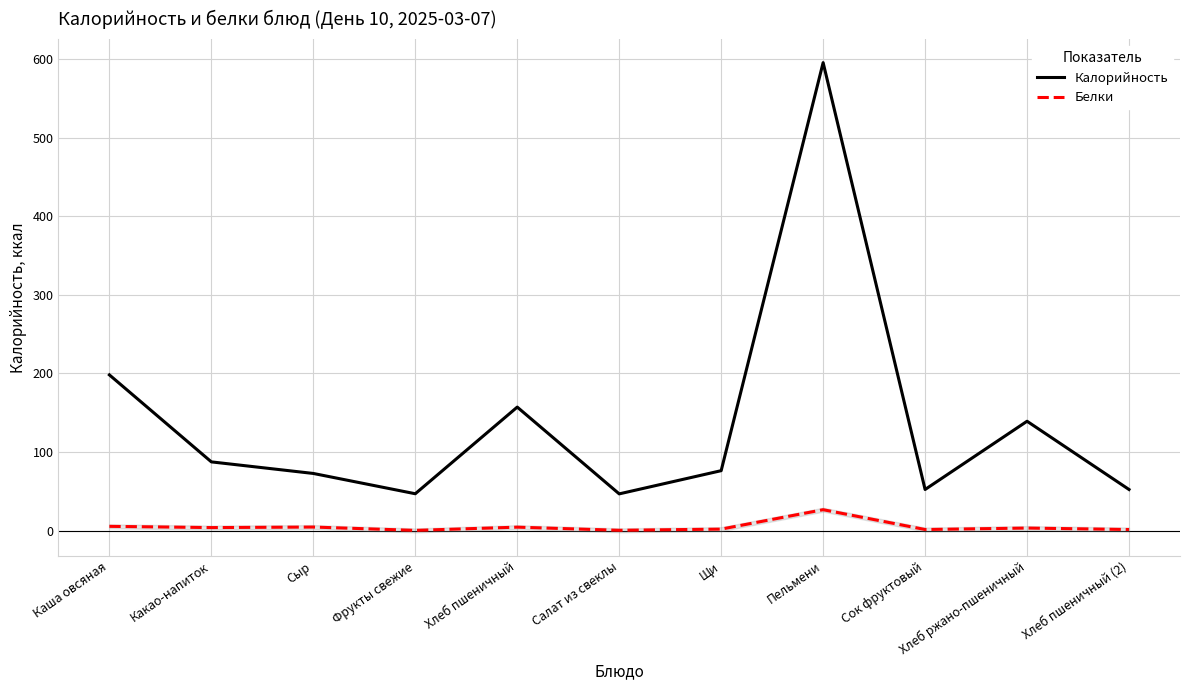

At which label does Белки first exceed 3?

Каша овсяная